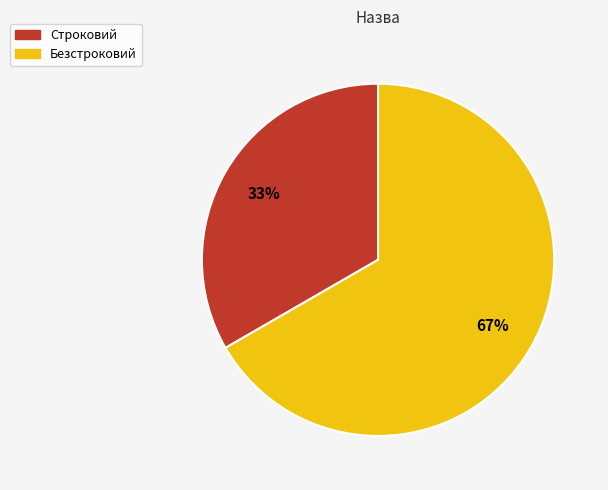

Is it true that Строковий is 44% of the pie?

False